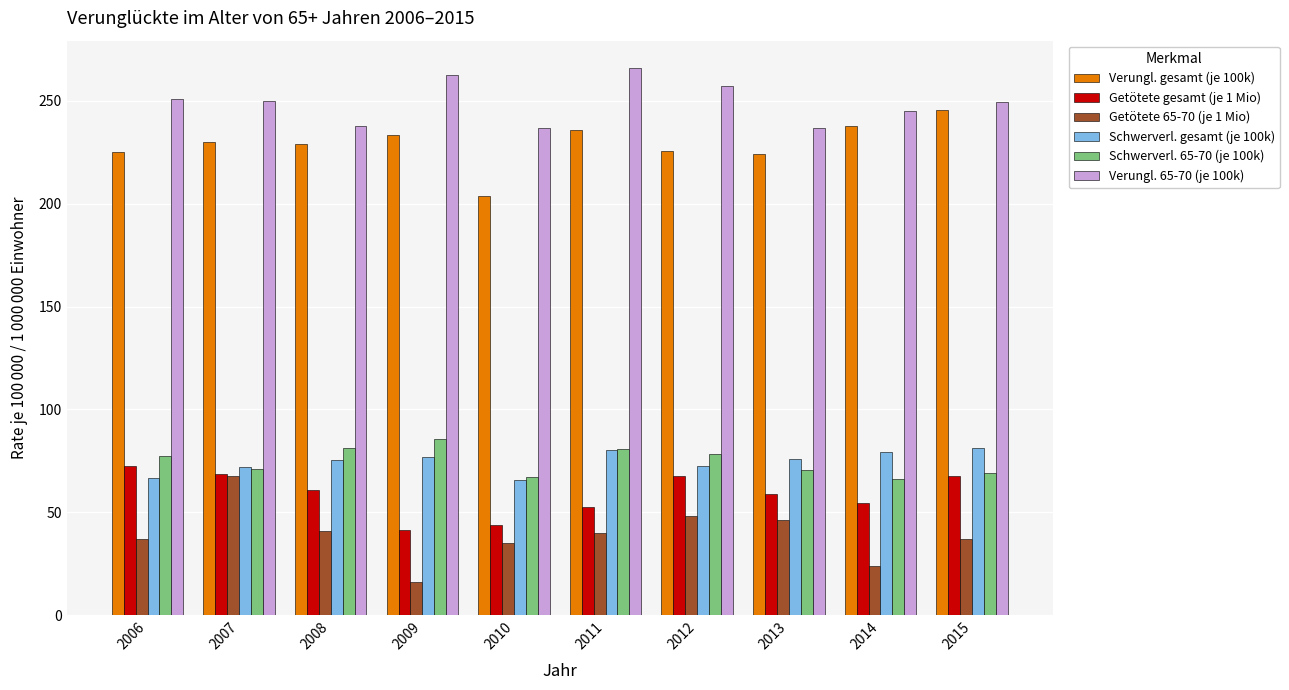

Where does the Getötete gesamt (je 1 Mio) series first go above 60?

2006